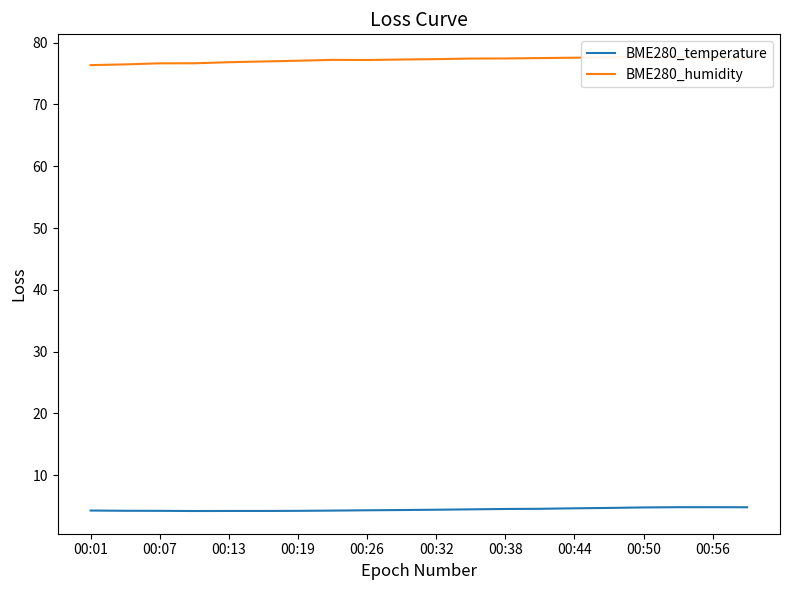

The value of BME280_temperature at 00:56 is 4.8. True or false?

True